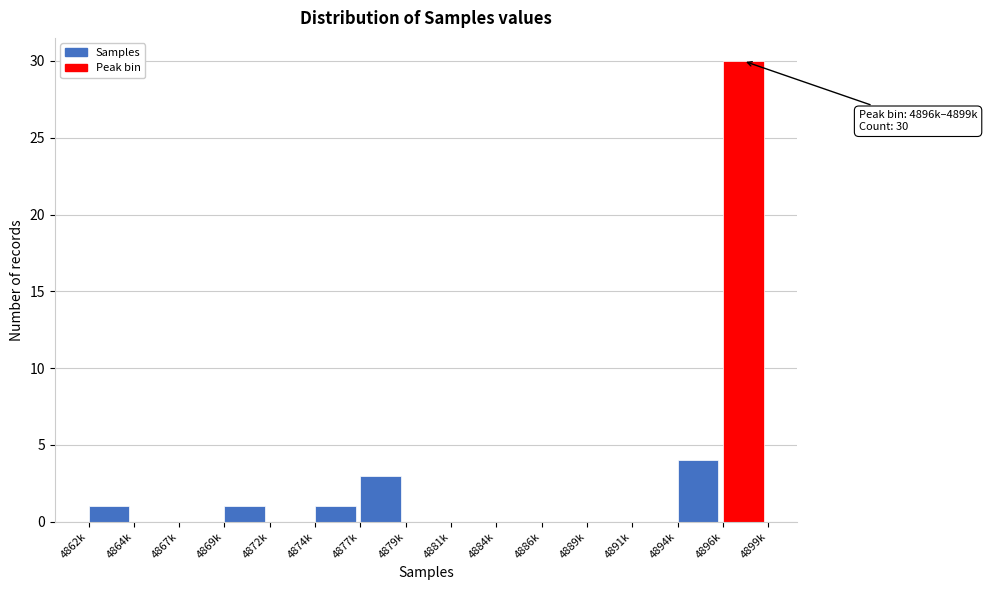

Reading left to right, list all the values displayed in this chart.

4862k=1	4864k=0	4867k=0	4869k=1	4872k=0	4874k=1	4877k=3	4879k=0	4881k=0	4884k=0	4886k=0	4889k=0	4891k=0	4894k=4	4896k=30